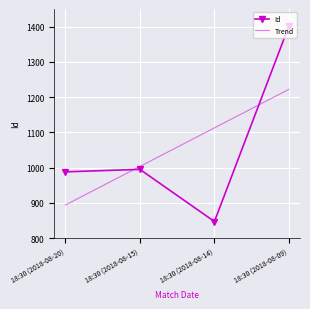

What is the sum of all values?

4232